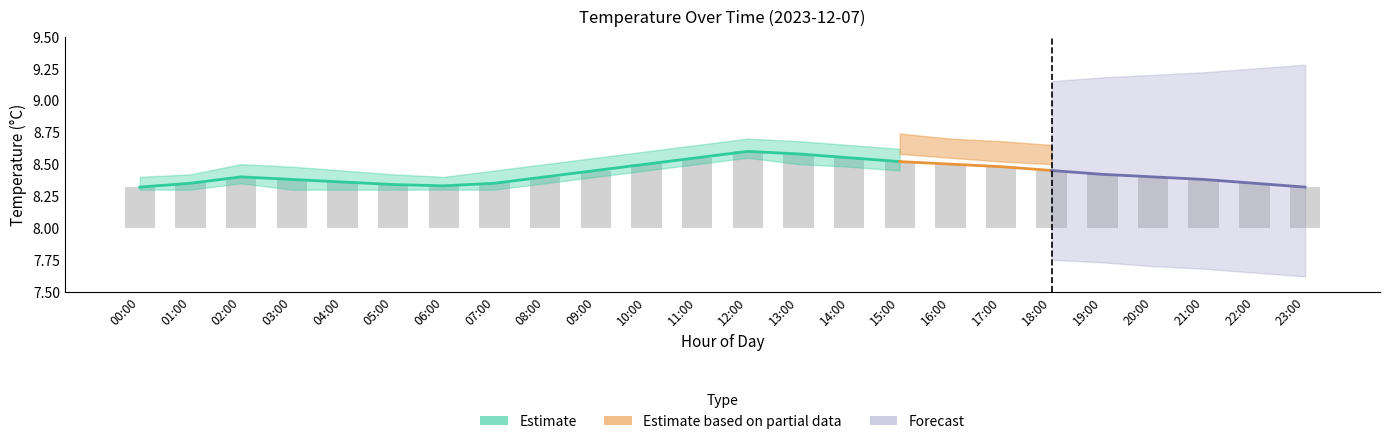

Count the values in the range 0 to 1.

24